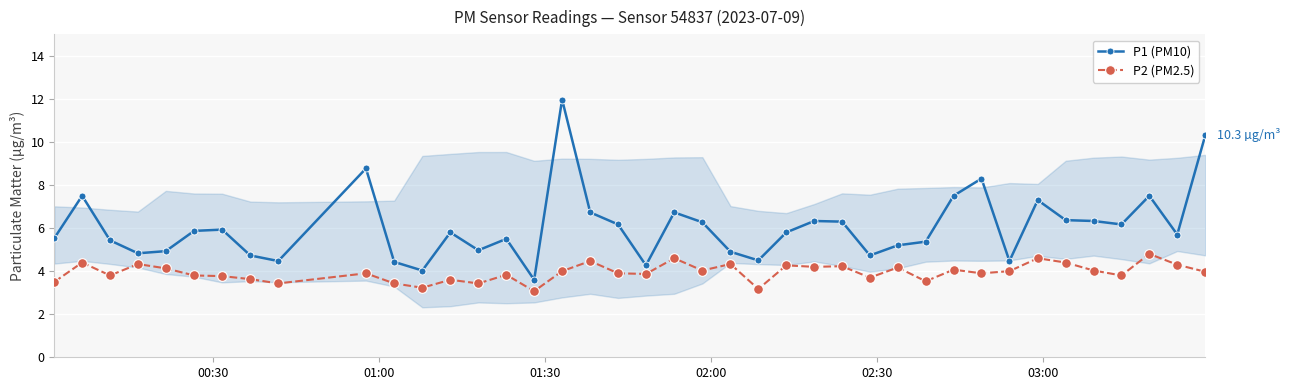

True or false: P1 (PM10) has more than 1 points higher than both neighbors.

True